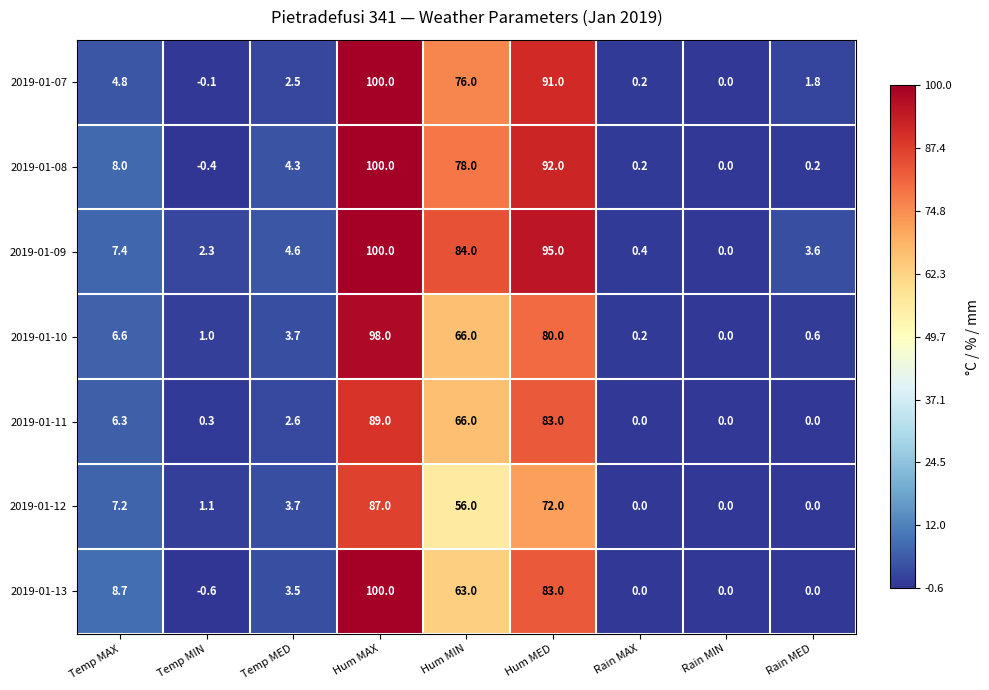

Which series has the largest range (max minus min)?

2019-01-13